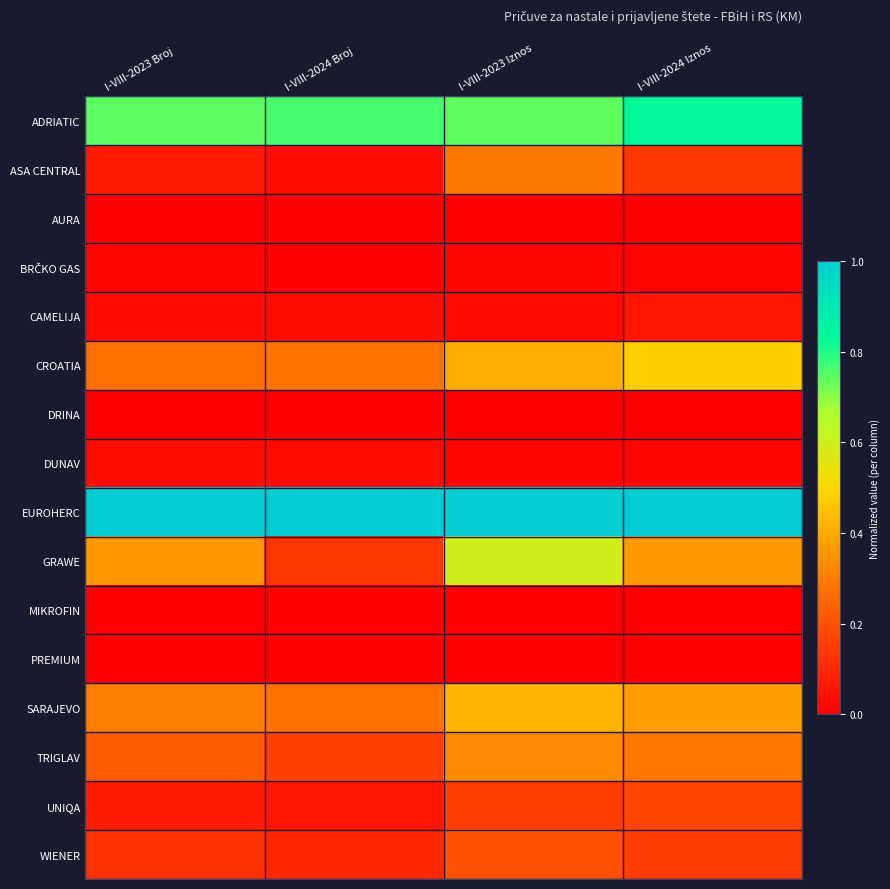

What is the difference between the highest and lowest values at I-VIII-2023 Broj?

1.0